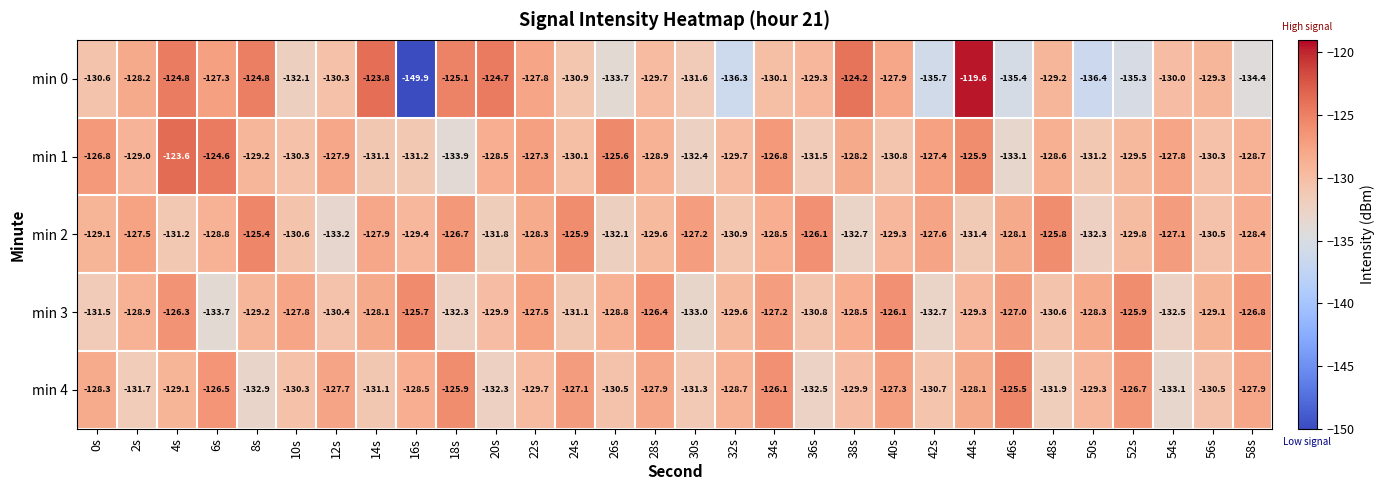

Which series has the widest spread of values?

min 0